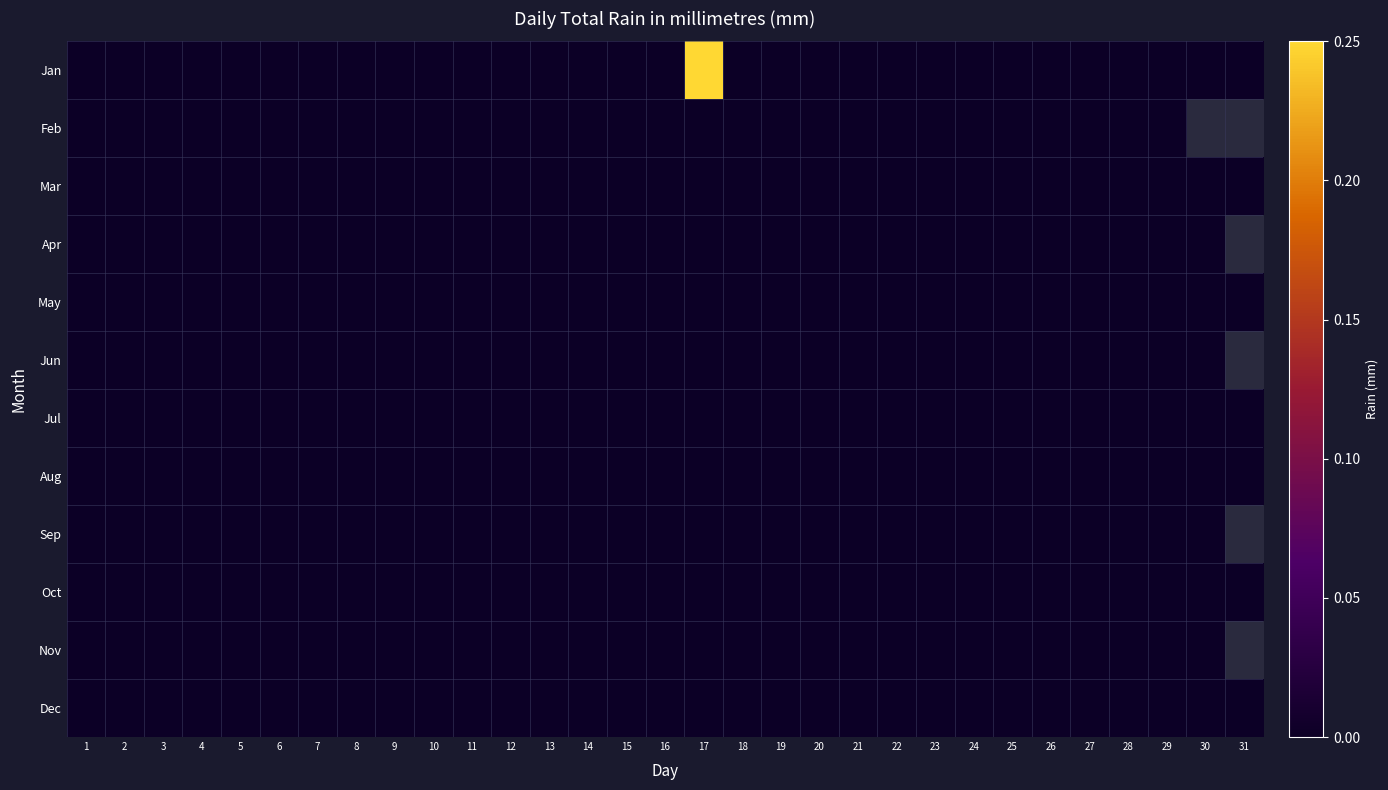

At which category does the chart reach its minimum across all series?

1